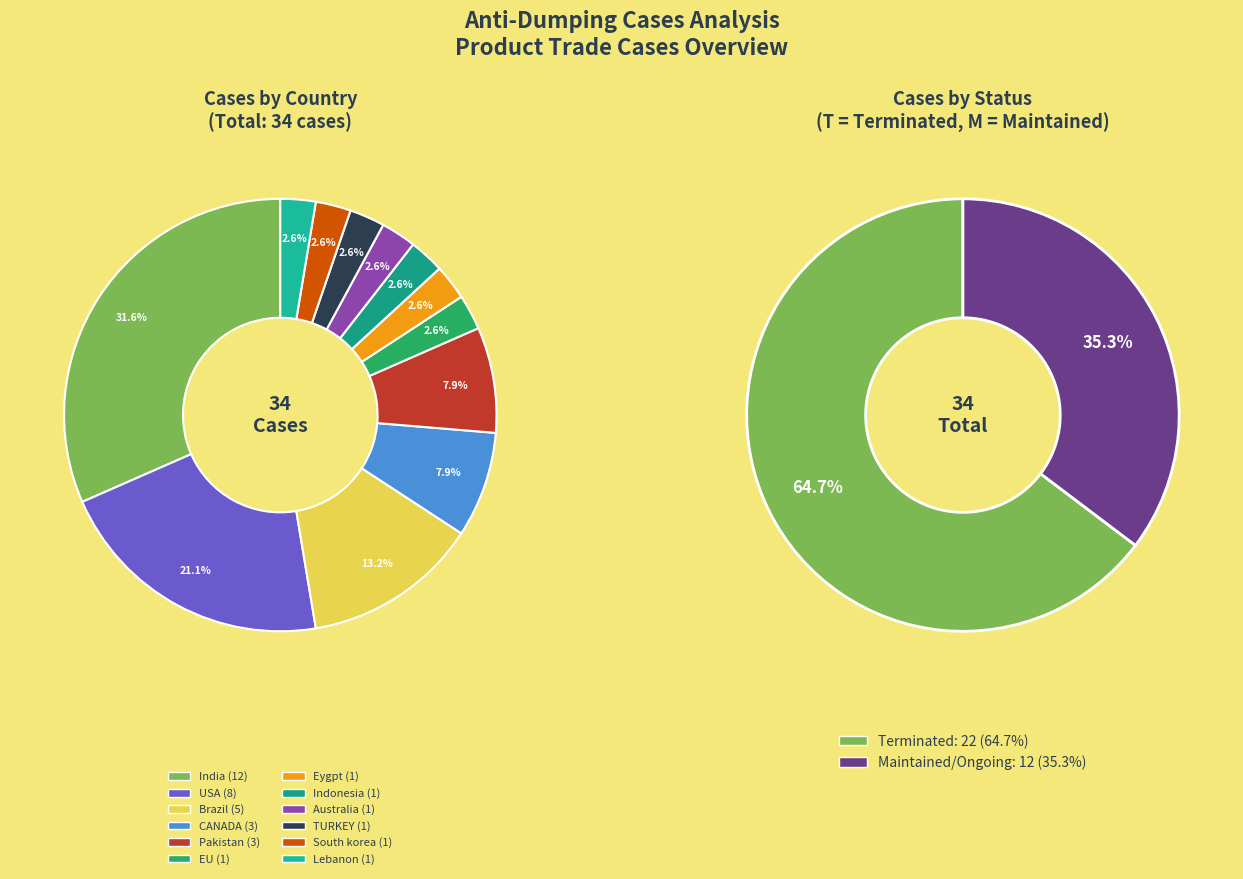

How many slices are in this pie chart?

2